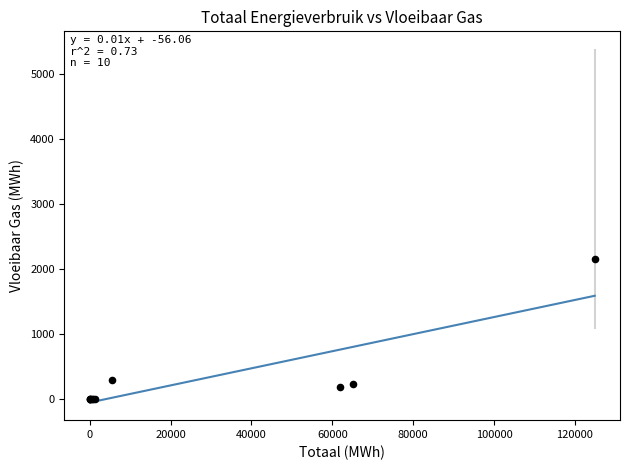

What Y value in the scatter plot is closest to 1078?

291.9